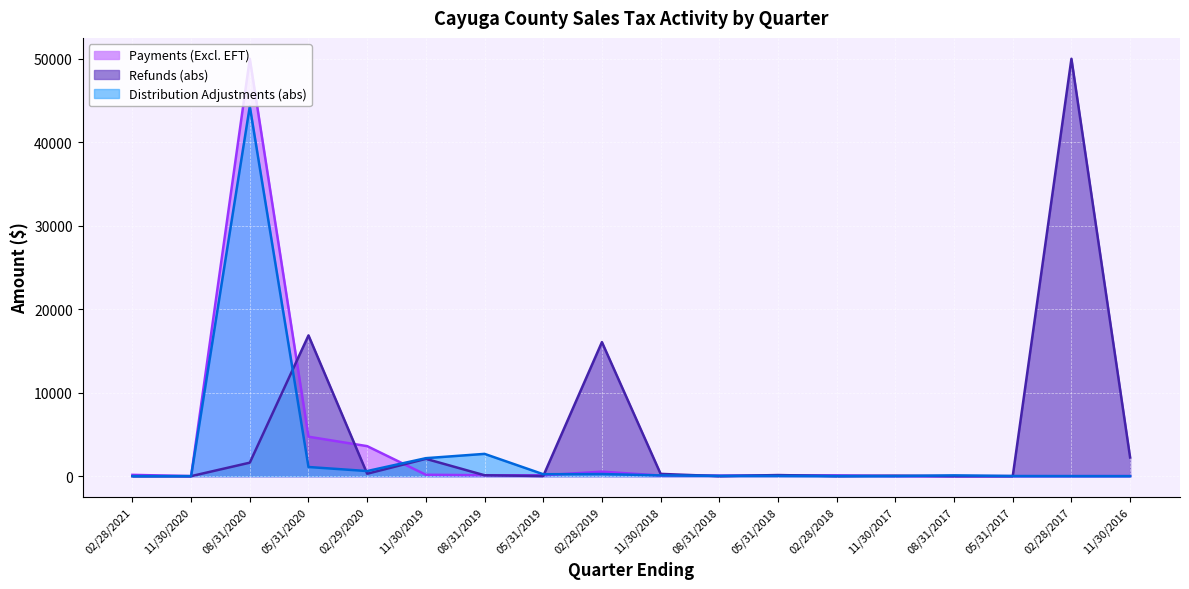

What is the label of the 4th point from the right?

08/31/2017